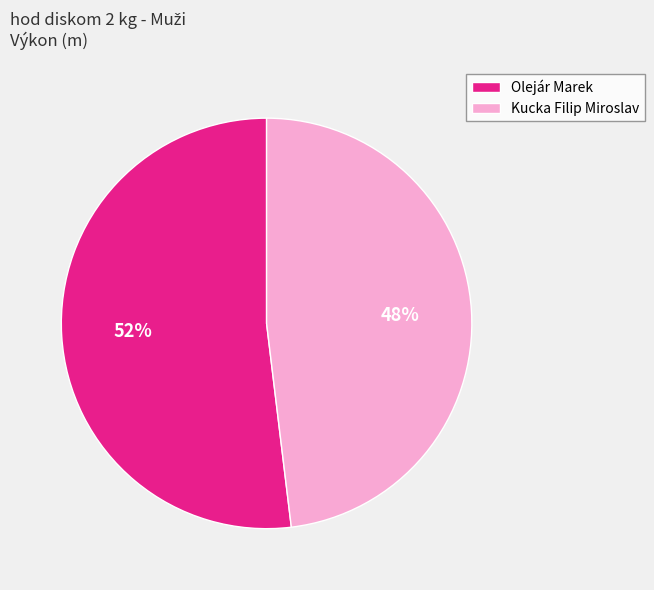

What is the largest slice in the pie chart?

Olejár Marek